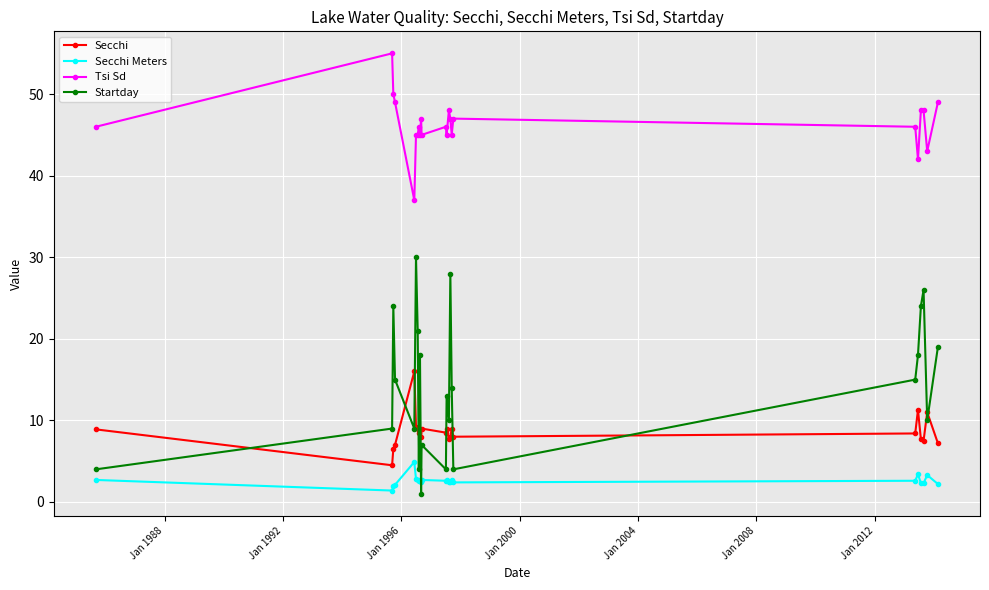

How many interior local peaks does the Startday series have?

7